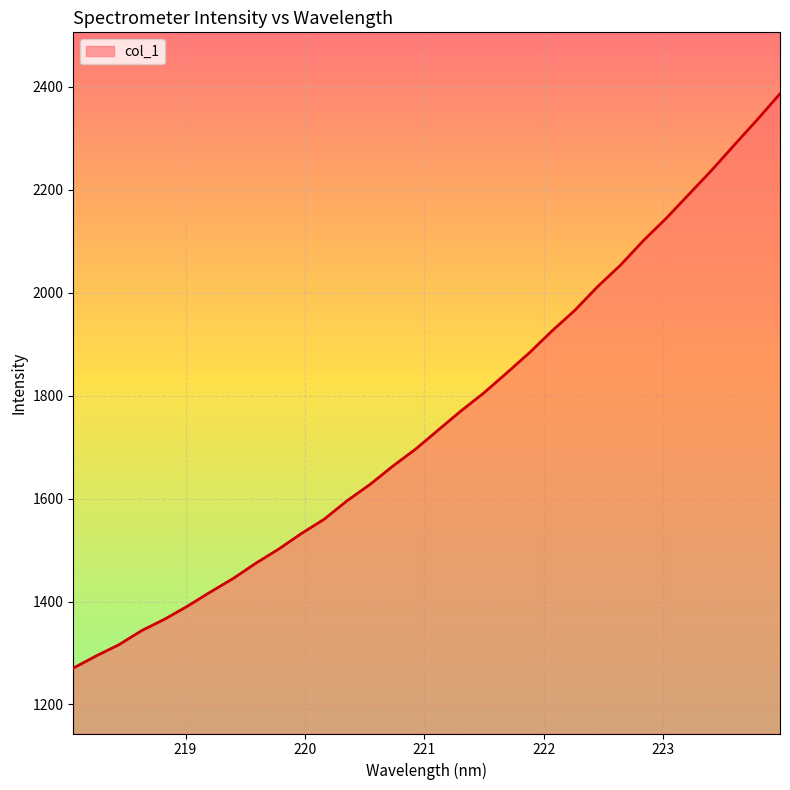

What is the maximum value shown in the chart?

2386.7